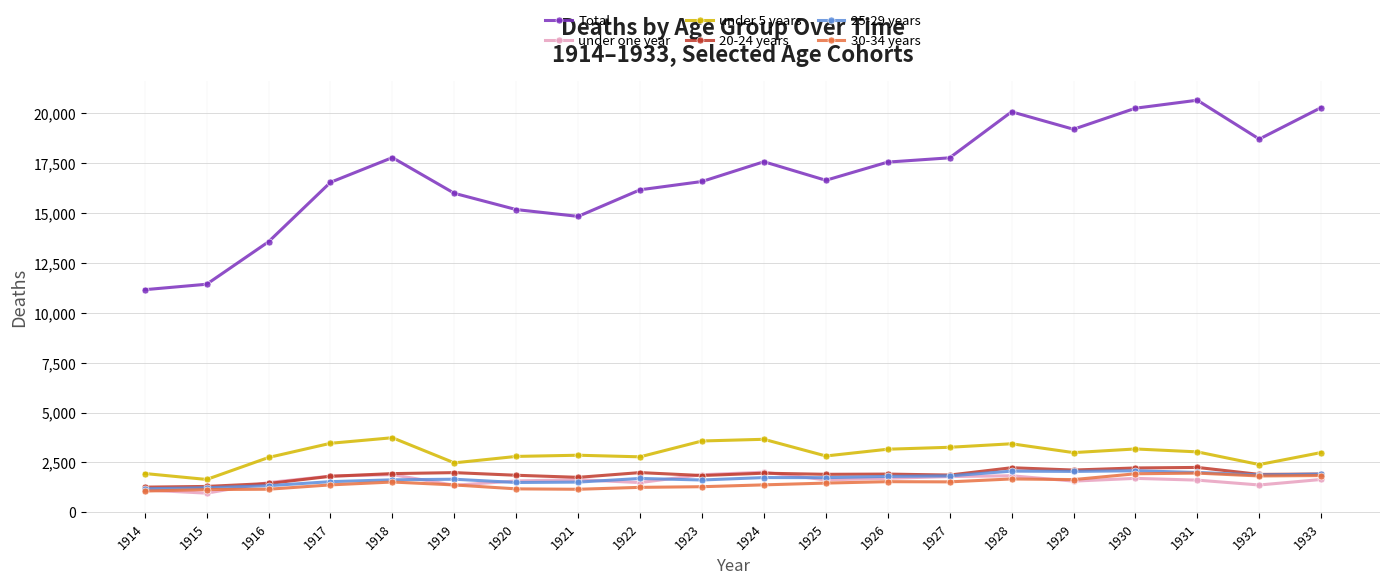

What is the value of the 25-29 years point at the 15th from the left?

2065.7